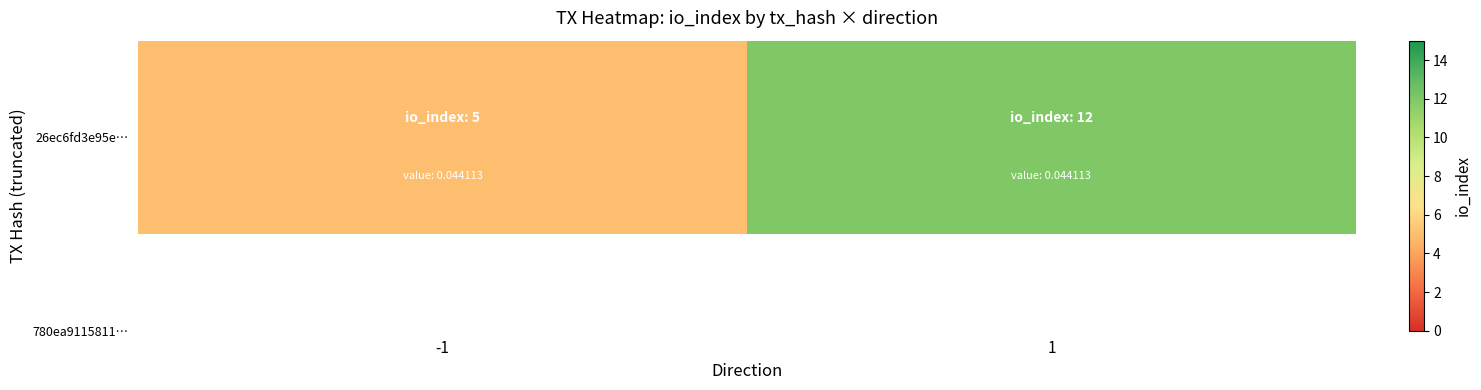

Is it true that the value at -1 is 5?

True